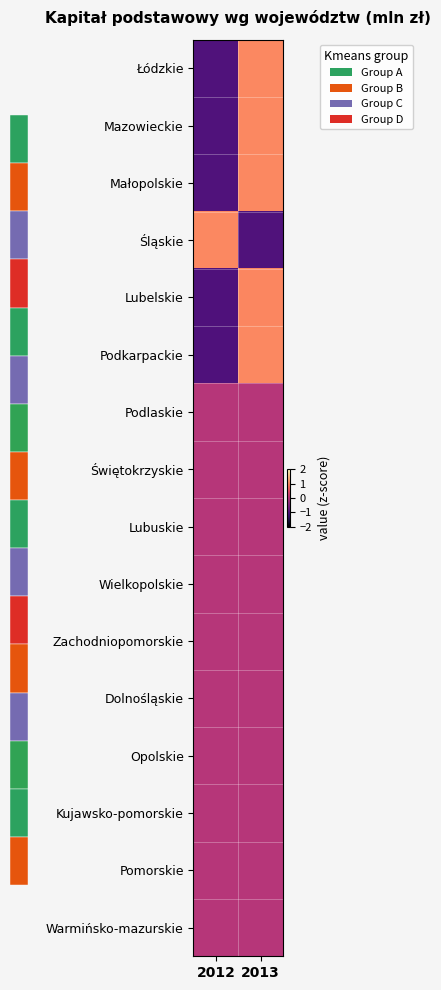

Which category has the highest value across all series?

2013